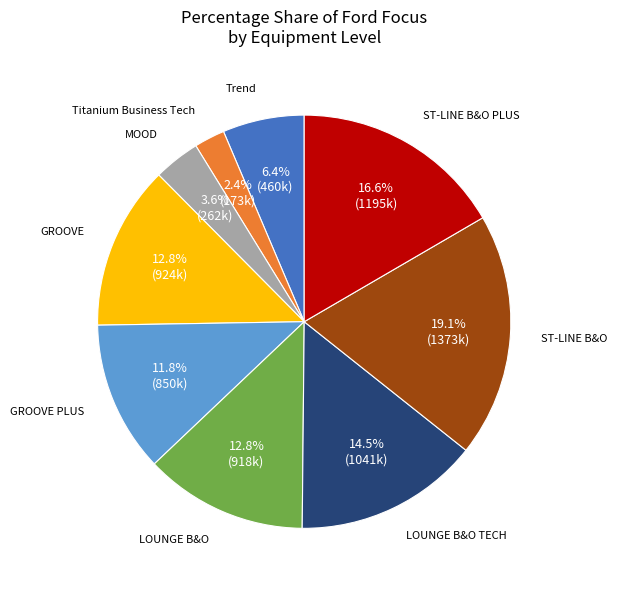

Does any single category account for the majority?

No